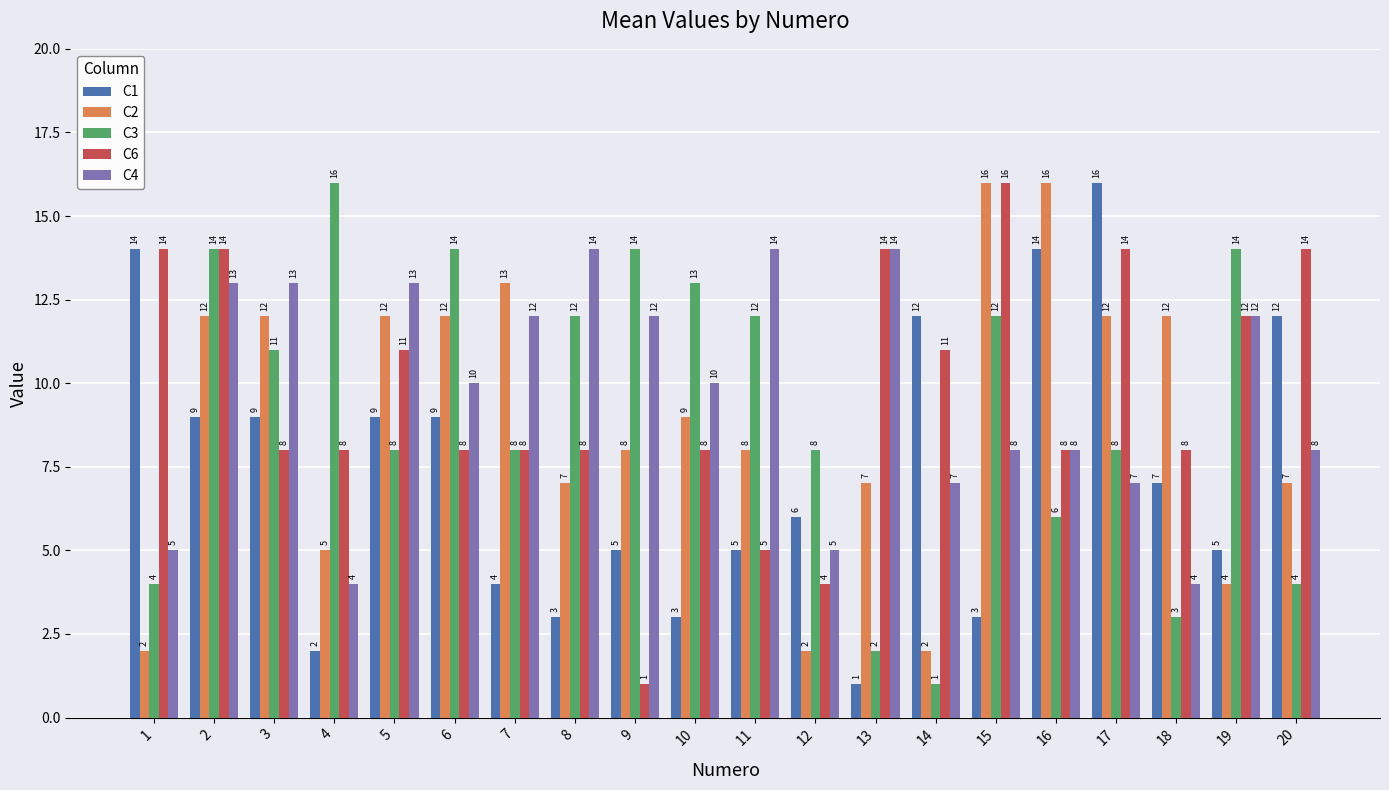

Which category has the highest value in the C1 series?

17